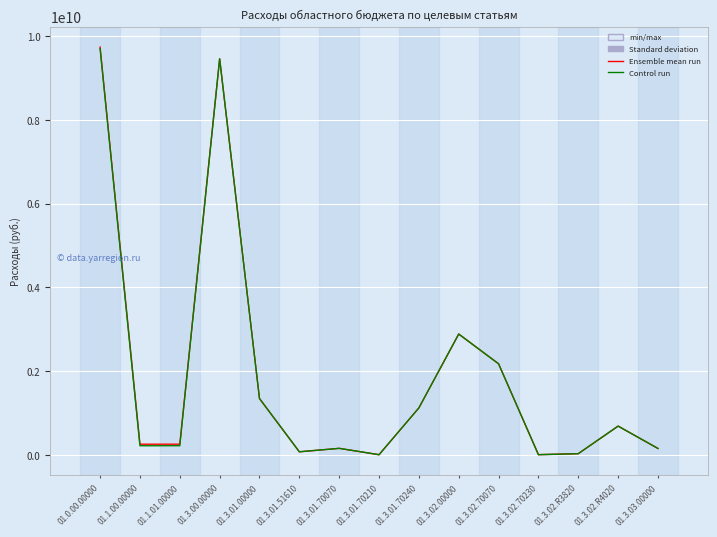

Reading left to right, extract all data points from this chart.

2019 год: 01.0.00.00000=9743096059	01.1.00.00000=252000000	01.1.01.00000=252000000	01.3.00.00000=9463515459	01.3.01.00000=1342883028	01.3.01.51610=70462200	01.3.01.70070=152501363	01.3.01.70210=1000000	01.3.01.70240=1118919465	01.3.02.00000=2884824290	01.3.02.70070=2173386621	01.3.02.70230=2000000	01.3.02.R3820=25081269	01.3.02.R4020=684356400	01.3.03.00000=149880725
2020 год: 01.0.00.00000=9706096059	01.1.00.00000=215000000	01.1.01.00000=215000000	01.3.00.00000=9463515459	01.3.01.00000=1342883028	01.3.01.51610=70462200	01.3.01.70070=152501363	01.3.01.70210=1000000	01.3.01.70240=1118919465	01.3.02.00000=2884801090	01.3.02.70070=2173363421	01.3.02.70230=2000000	01.3.02.R3820=25081269	01.3.02.R4020=684356400	01.3.03.00000=149880725